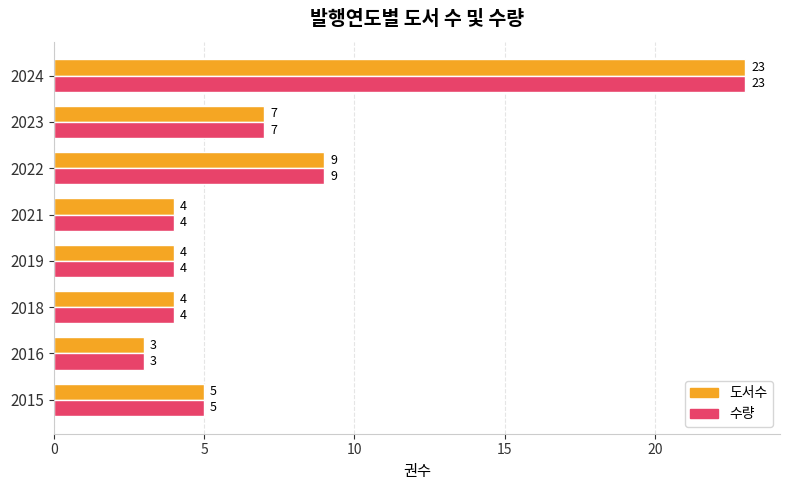

What is the sum of all 도서수 values?

59